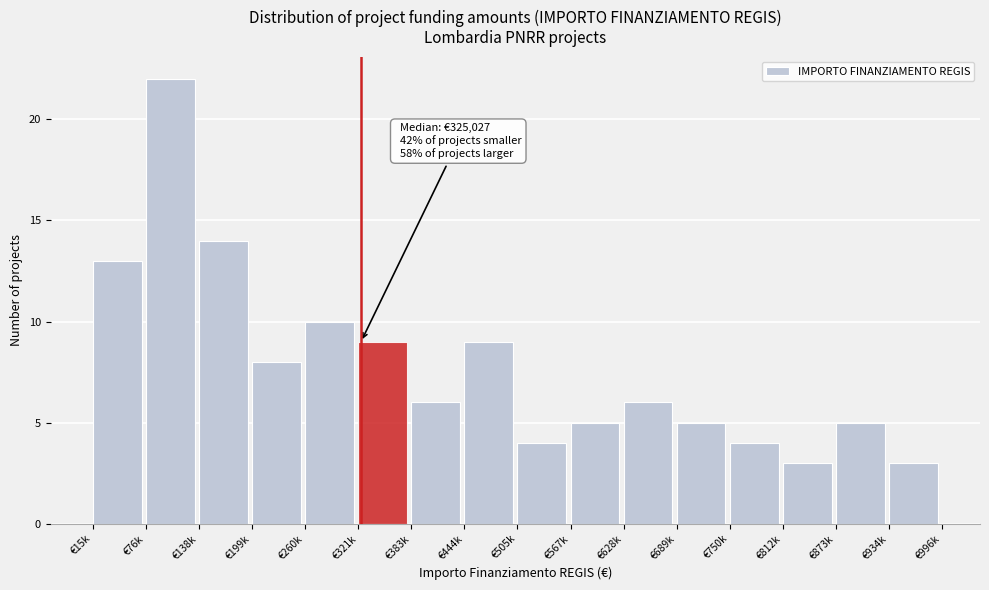

Reading left to right, transcribe all the data shown in this chart.

13	22	14	8	10	9	6	9	4	5	6	5	4	3	5	3